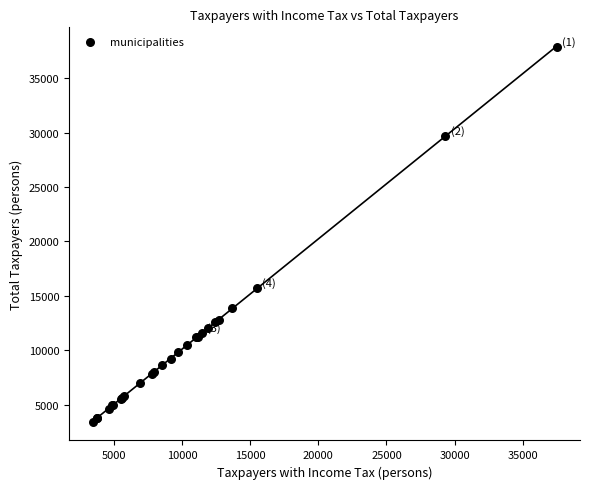

What Y value in the scatter plot is closest to 20653?

15686